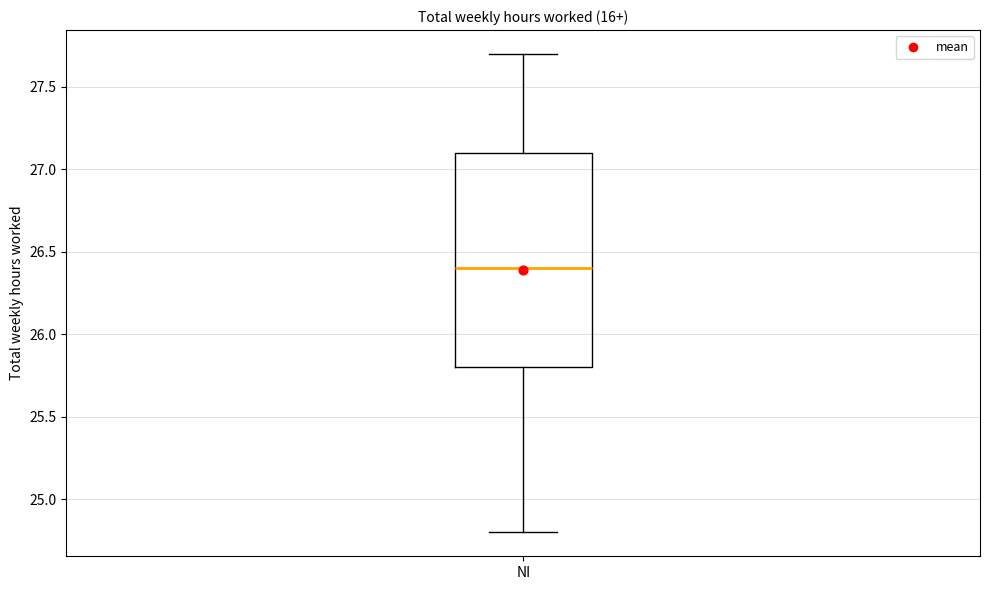

Read this box plot against the y-axis: the position of the median line, the range covered by the box, and the ends of both whiskers. The values are not printed on the chart, so give them approximately, as read against the axis.

median 26.4, box 25.8 to 27.1, whiskers 24.8 to 27.7